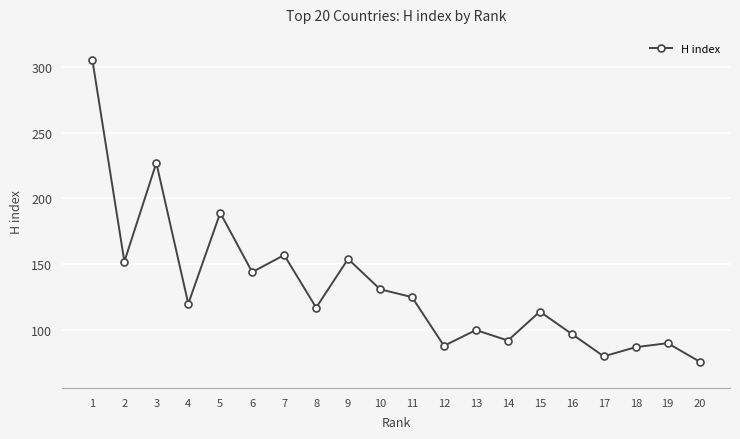

What is the value of the 5th point from the left?

189